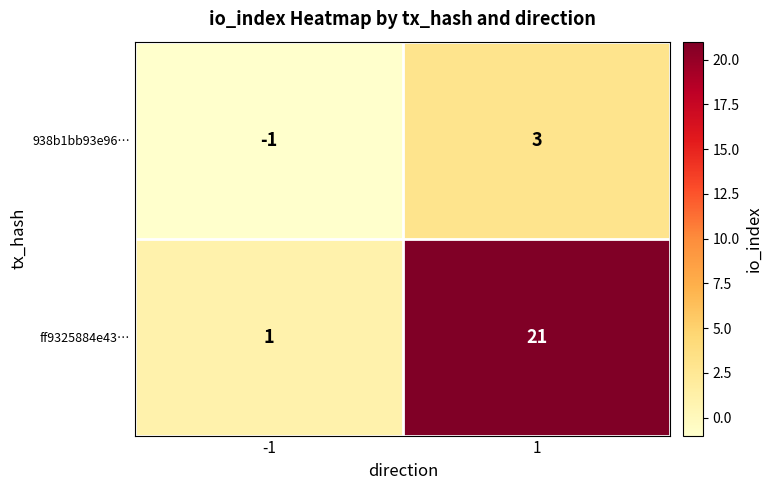

Which label corresponds to the largest value in the chart?

1